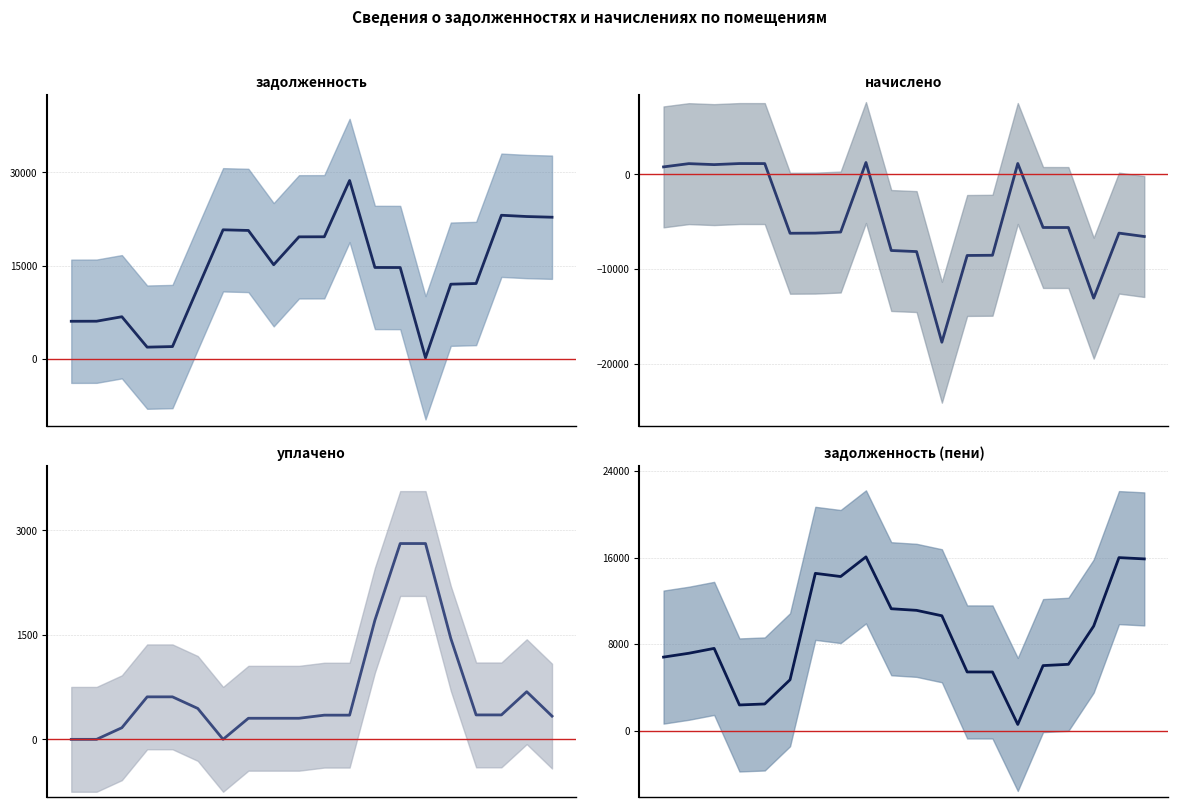

Which series has the widest spread of values?

задолженность (тренд)